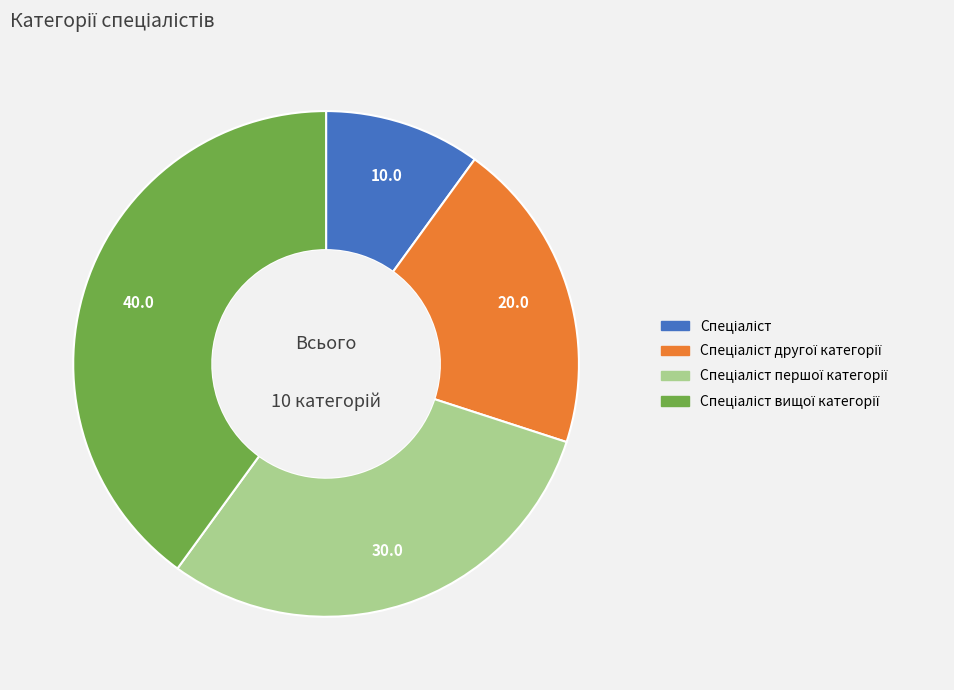

Is there a majority slice in this chart?

No